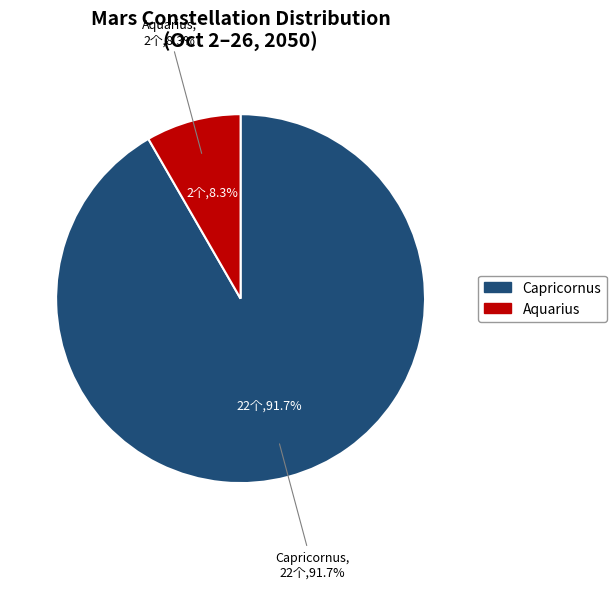

What is the majority slice?

Capricornus